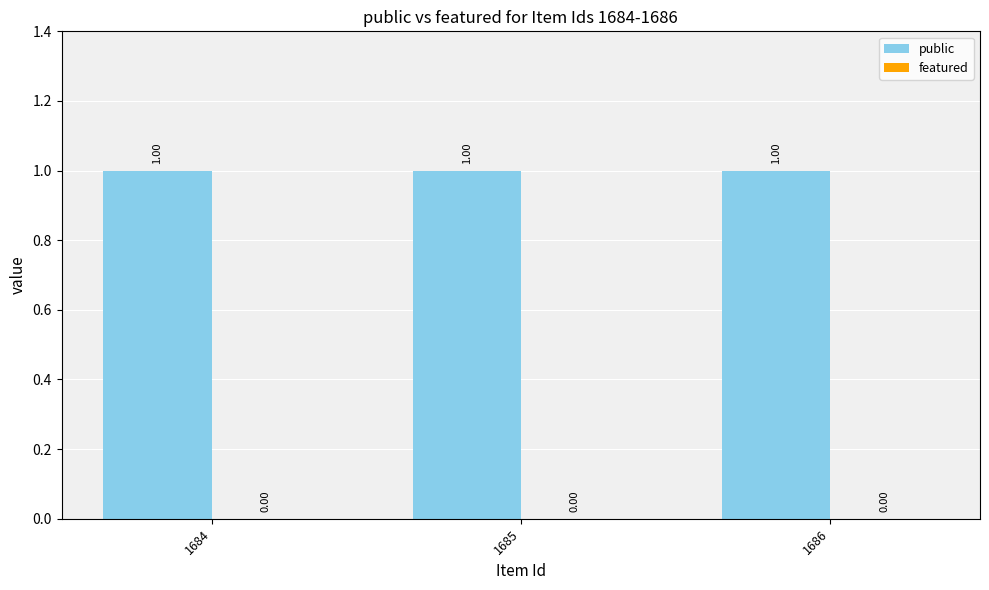

Rank the series at 1684 from highest to lowest value.

public, featured